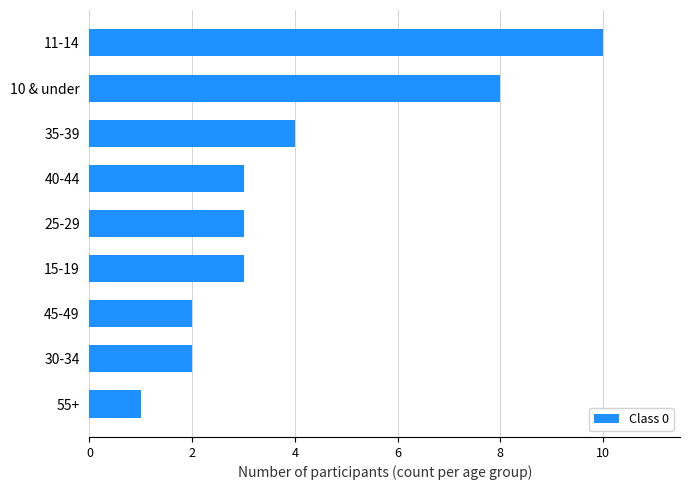

At which label is the value closest to 5?

35-39